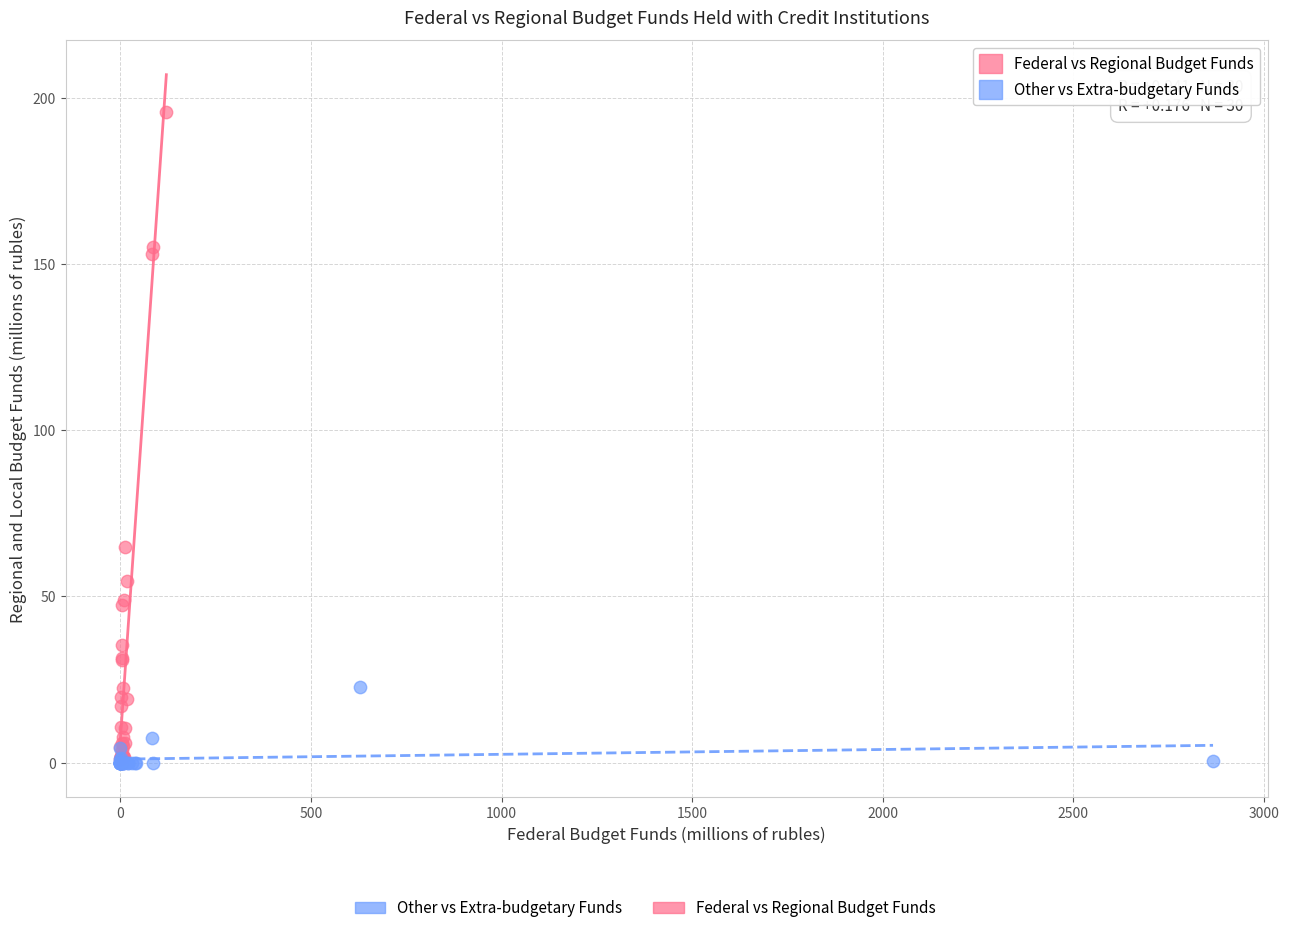

Which series reaches the maximum Y coordinate?

Federal vs Regional Budget Funds